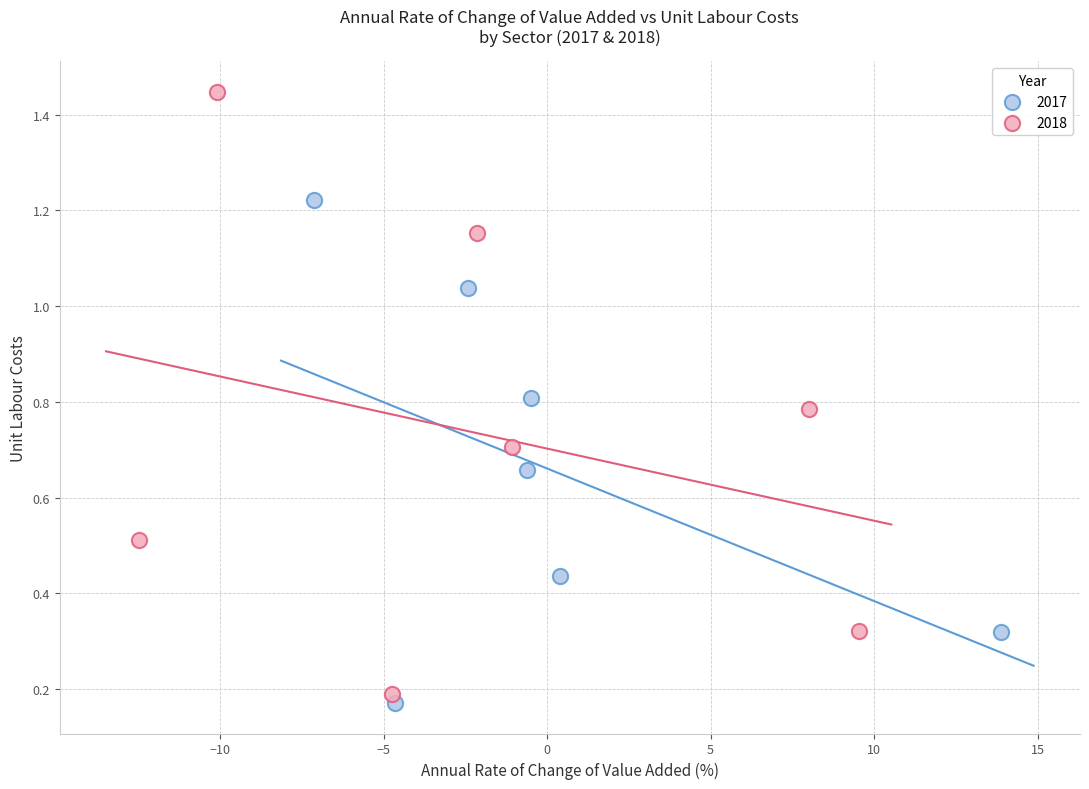

Which series contains the highest Y value?

2018